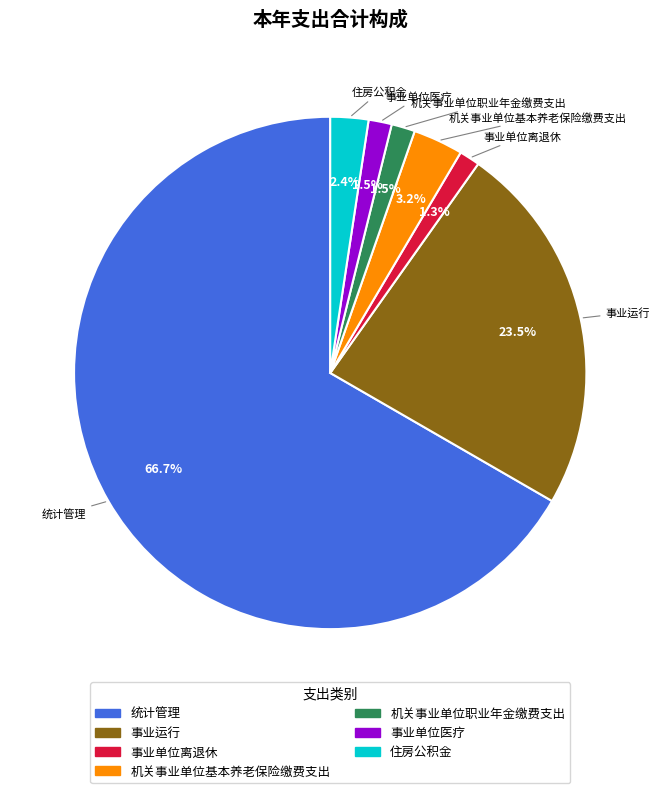

Which has a higher value, 机关事业单位基本养老保险缴费支出 or 事业运行?

事业运行